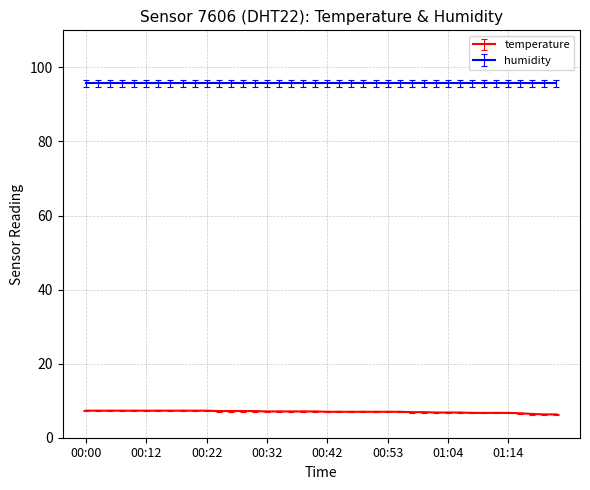

What is the smallest value displayed?

6.3